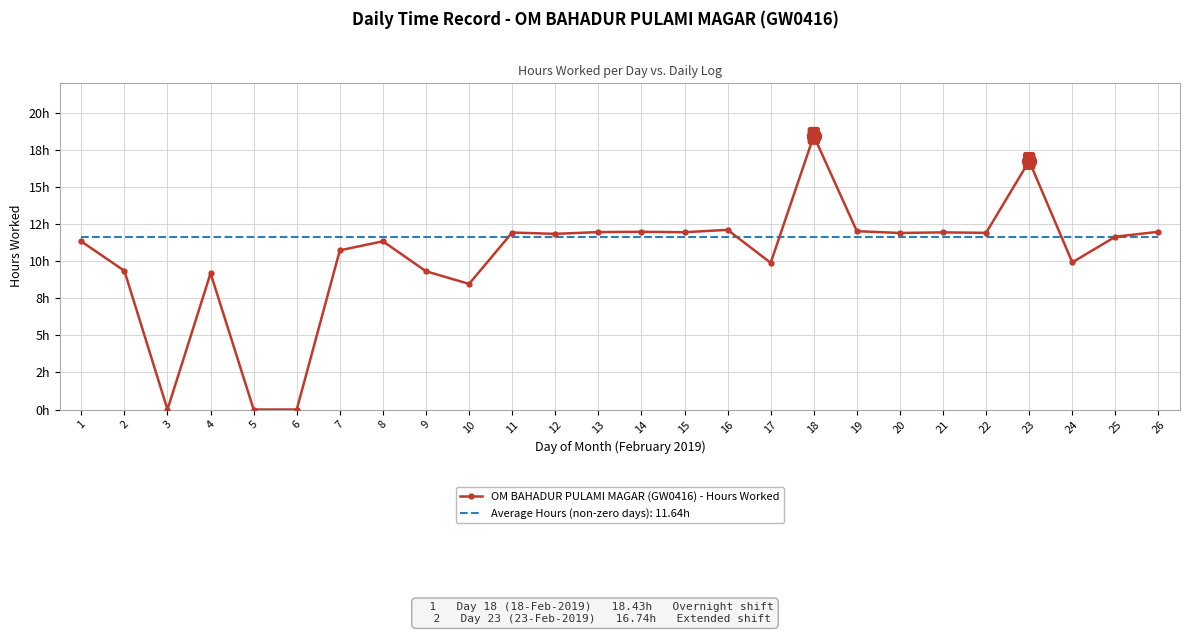

Which label corresponds to the largest value in the chart?

18